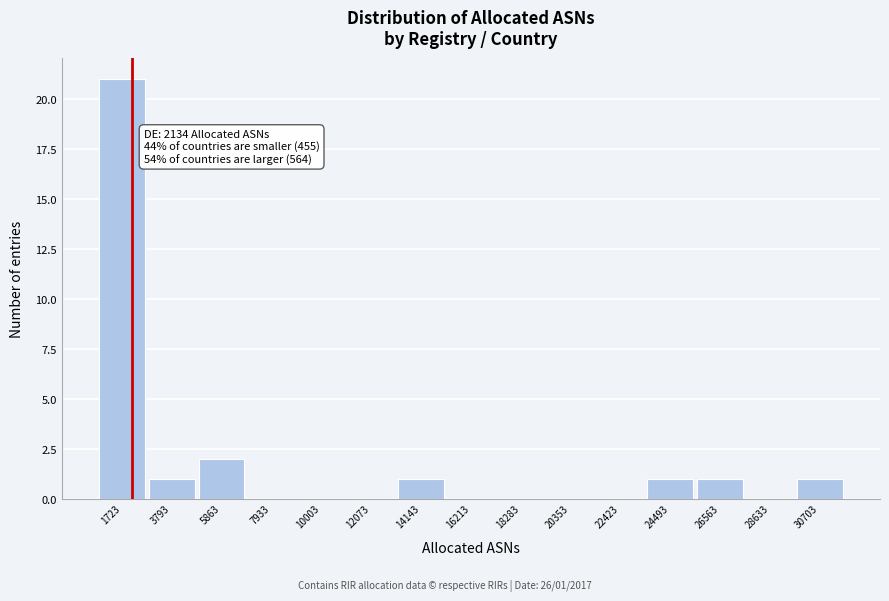

Which range on the x-axis has the tallest bar?

500 to 3000